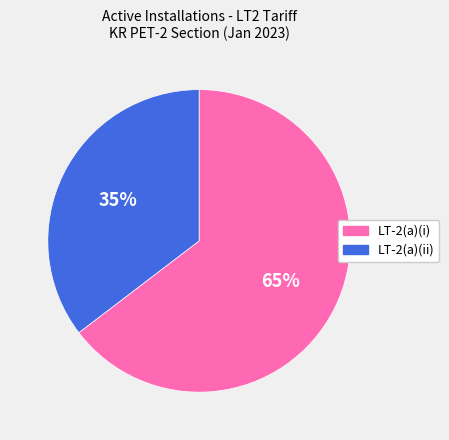

To the nearest percent, what is the average slice percentage?

50%